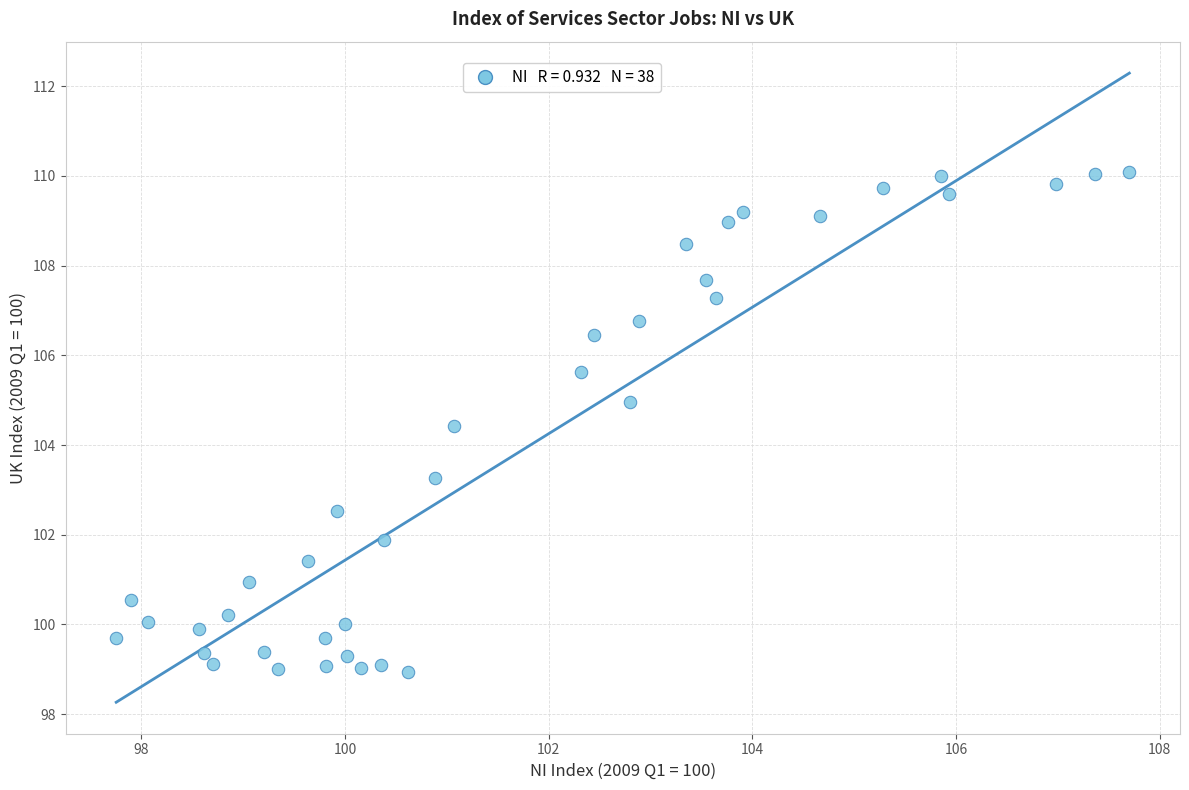

What is the range of Y values (max minus min)?

11.1